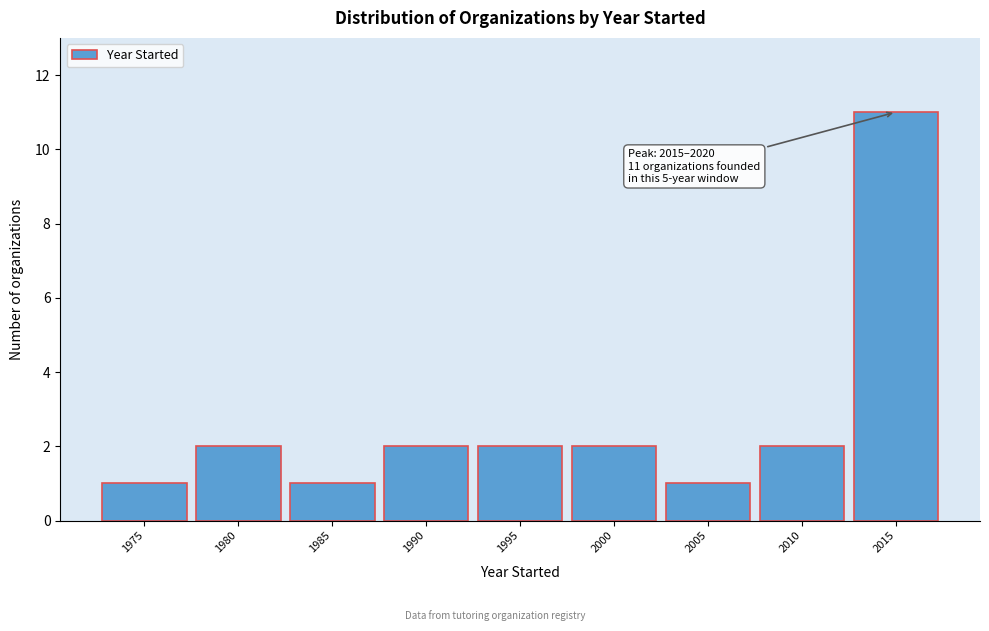

Reading left to right, extract all data points from this chart.

1975=1	1980=2	1985=1	1990=2	1995=2	2000=2	2005=1	2010=2	2015=11